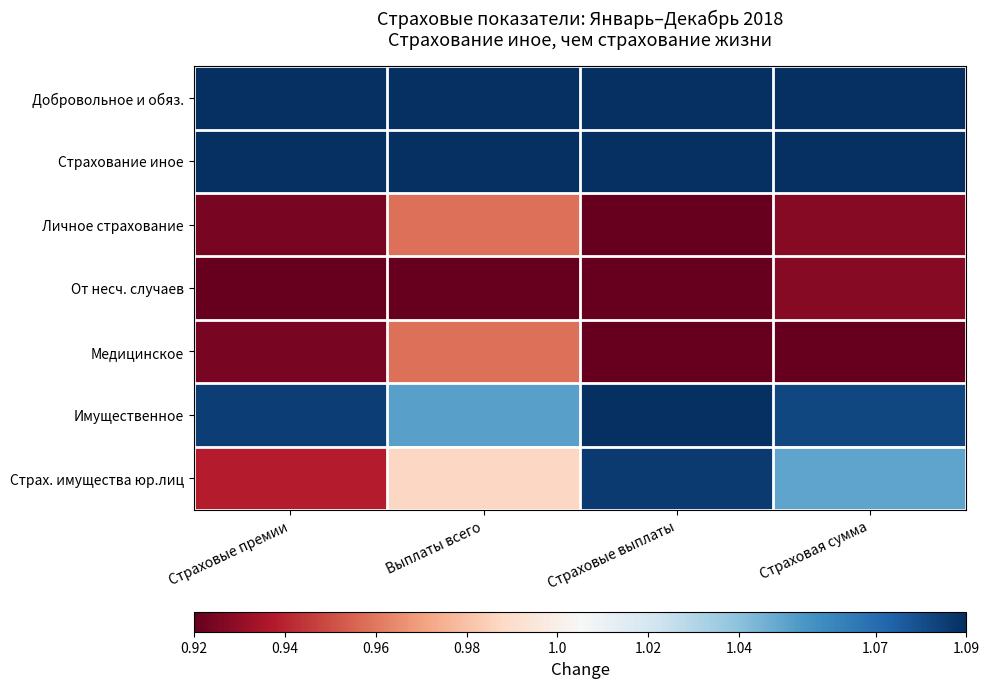

Reading left to right, what are all the values shown in this chart?

Добровольное и обяз.: Страховые премии=1.1	Выплаты всего=1.1	Страховые выплаты=1.1	Страховая сумма=1.1
Страхование иное: Страховые премии=1.1	Выплаты всего=1.1	Страховые выплаты=1.1	Страховая сумма=1.1
Личное страхование: Страховые премии=0.9	Выплаты всего=1.0	Страховые выплаты=0.9	Страховая сумма=0.9
От несч. случаев: Страховые премии=0.9	Выплаты всего=0.9	Страховые выплаты=0.9	Страховая сумма=0.9
Медицинское: Страховые премии=0.9	Выплаты всего=1.0	Страховые выплаты=0.9	Страховая сумма=0.9
Имущественное: Страховые премии=1.1	Выплаты всего=1.1	Страховые выплаты=1.1	Страховая сумма=1.1
Страх. имущества юр.лиц: Страховые премии=0.9	Выплаты всего=1.0	Страховые выплаты=1.1	Страховая сумма=1.0